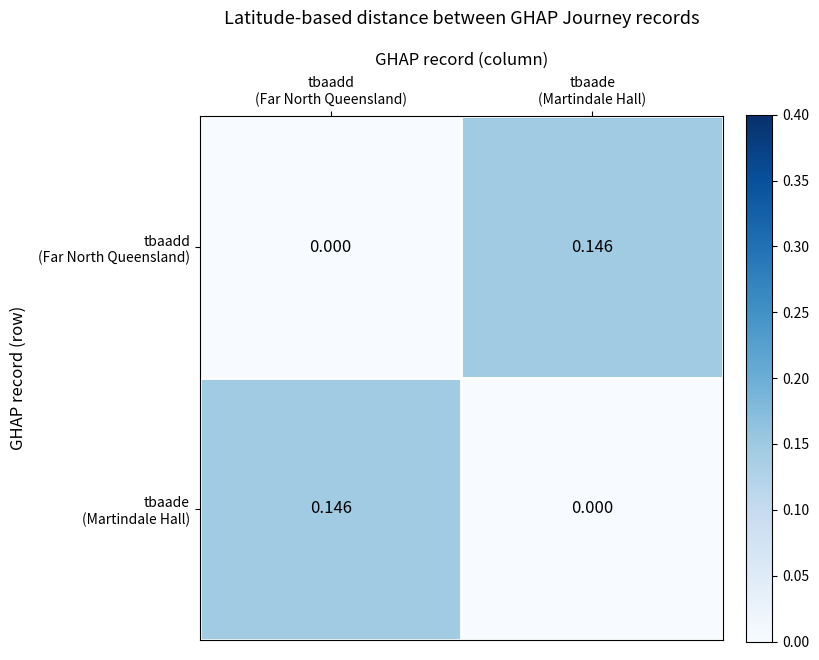

How many data points does each series have?

2